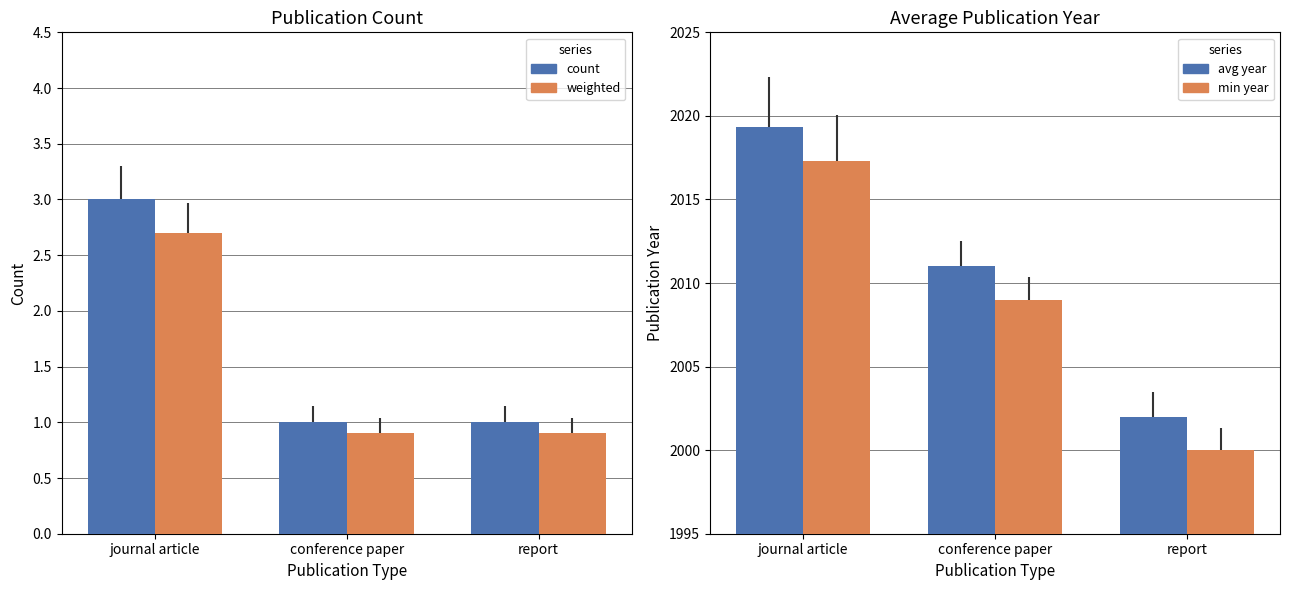

Which series has the largest range (max minus min)?

avg year